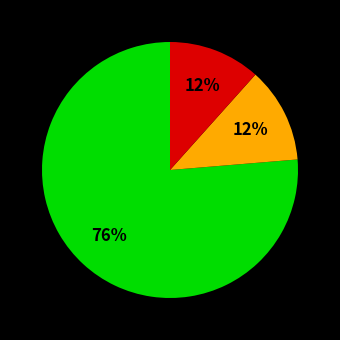

How many segments does this pie chart have?

3